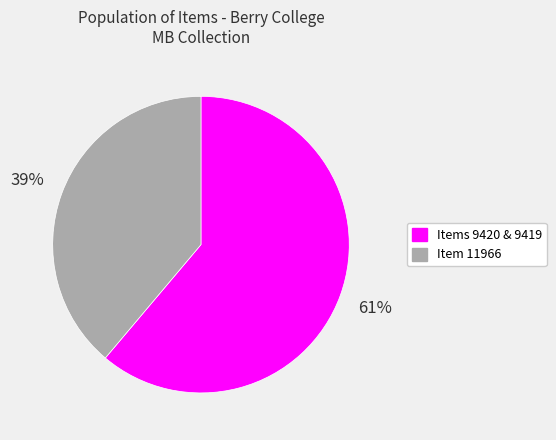

Is the sum of Items 9420 & 9419 and Item 11966 greater than half?

Yes